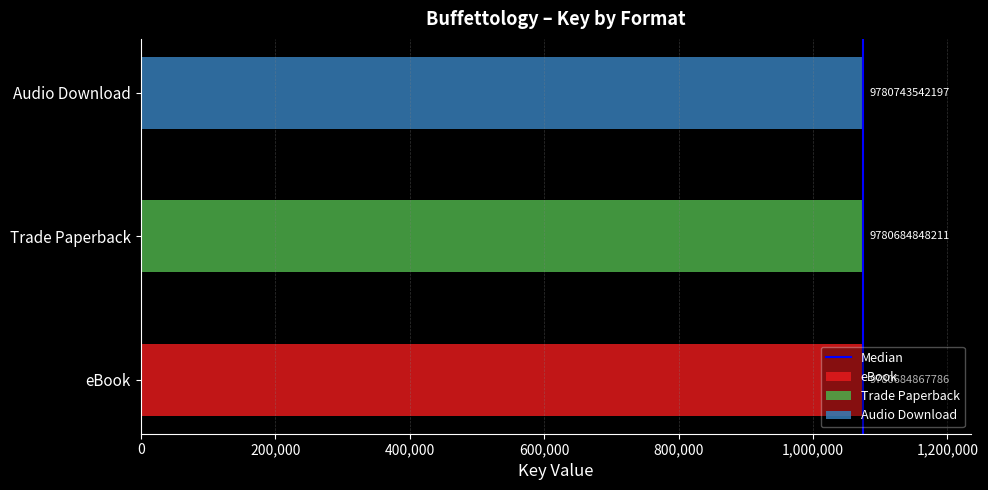

What position from the left is 200,000?

2